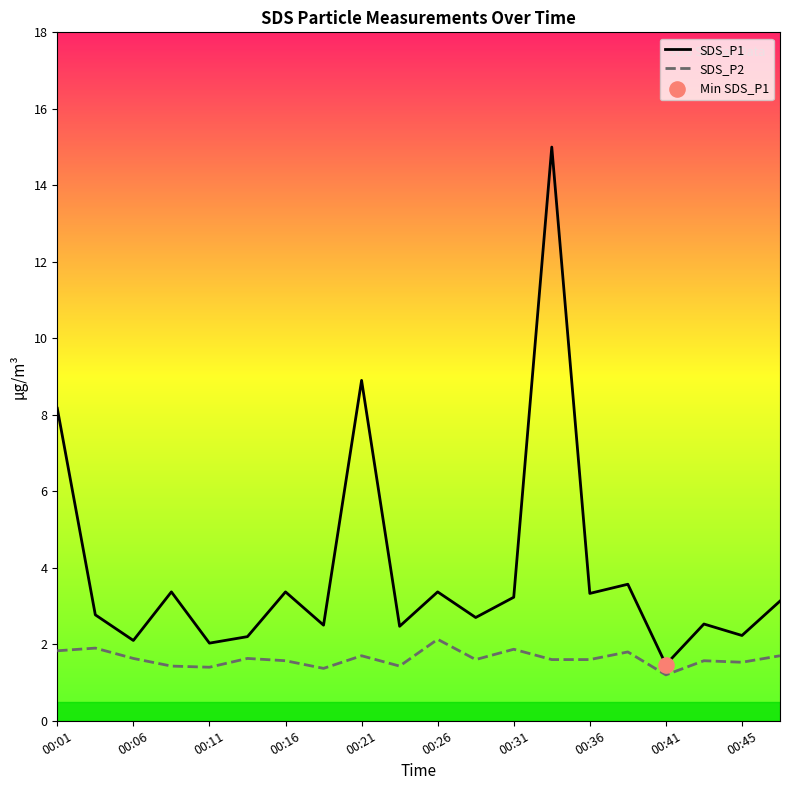

Which series has the largest total across all categories?

SDS_P1